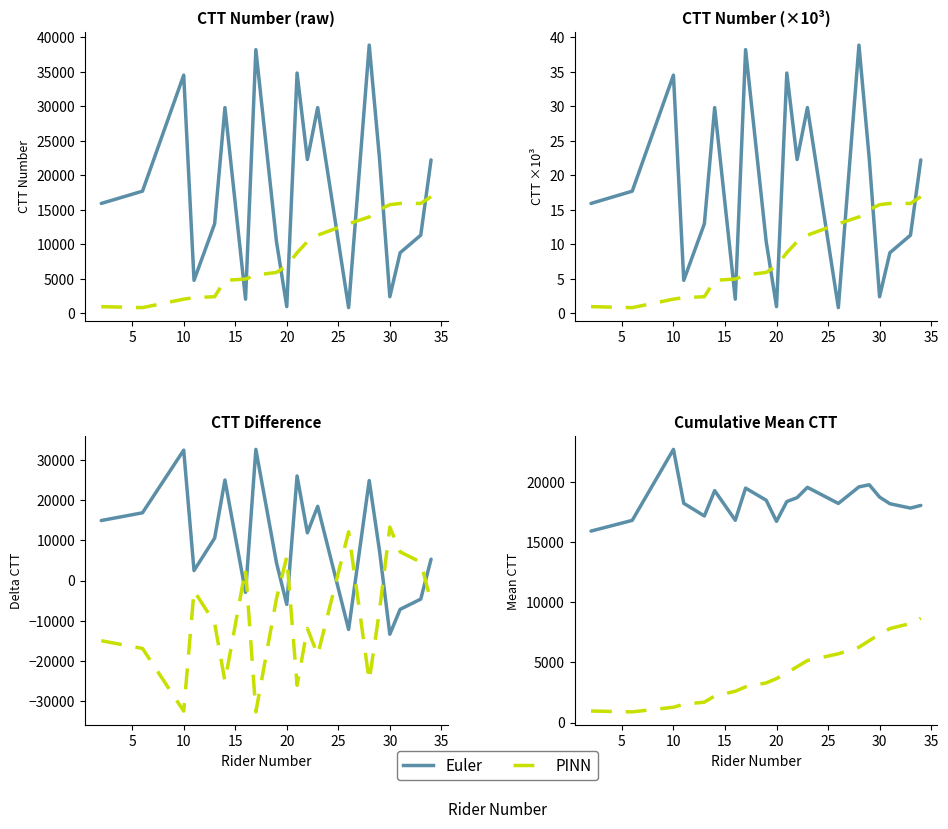

True or false: PINN and Euler intersect in this chart.

False